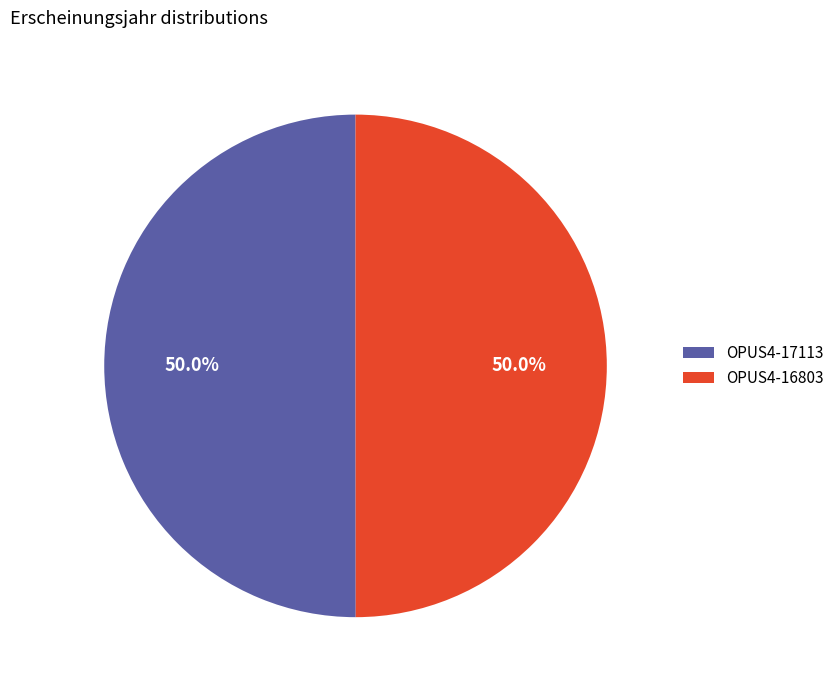

Is it true that OPUS4-16803 is 50% of the pie?

True